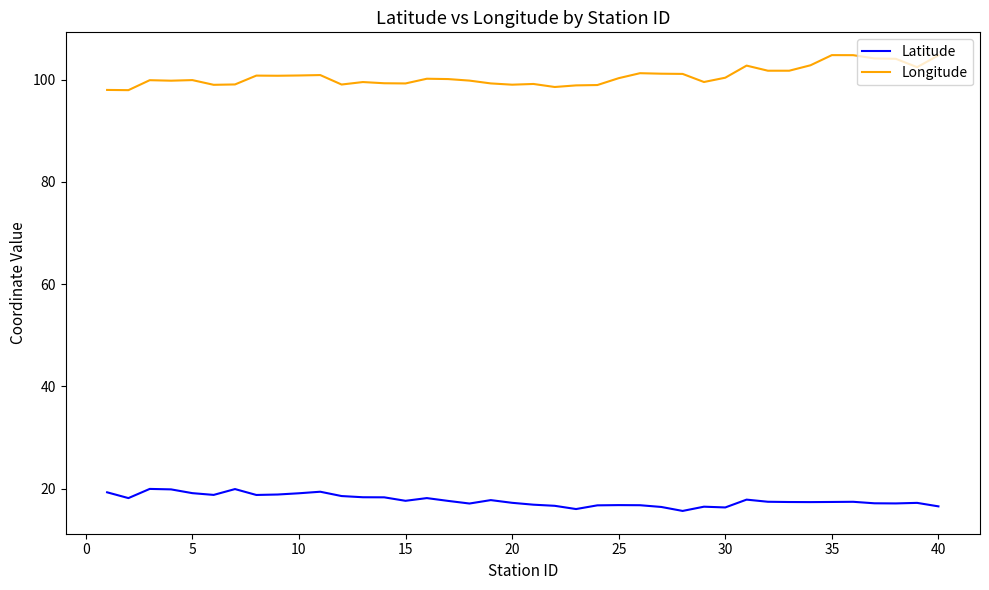

List the series in order of their overall mean, highest first.

Longitude, Latitude